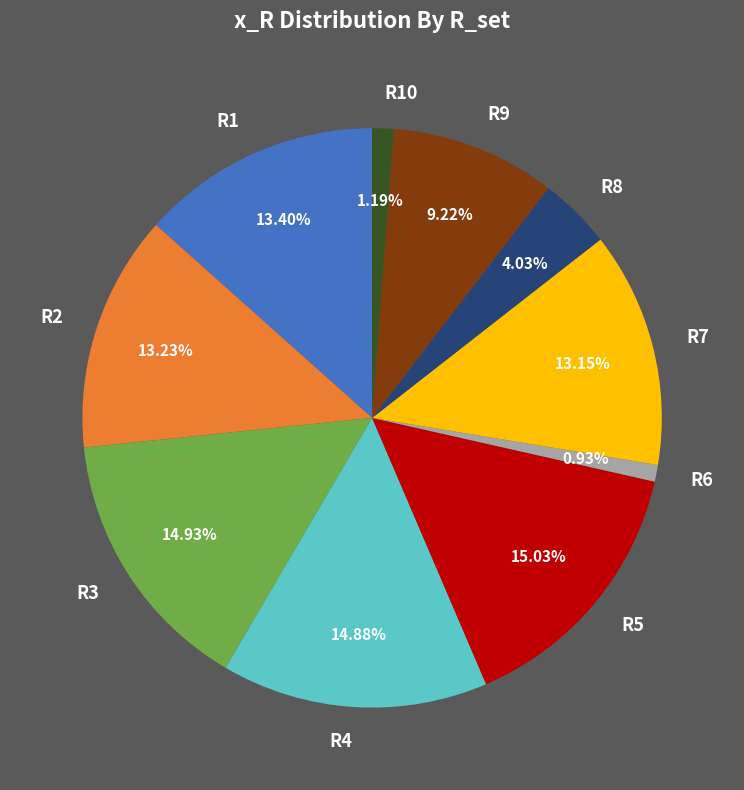

To the nearest percent, what portion does R6 represent?

1%